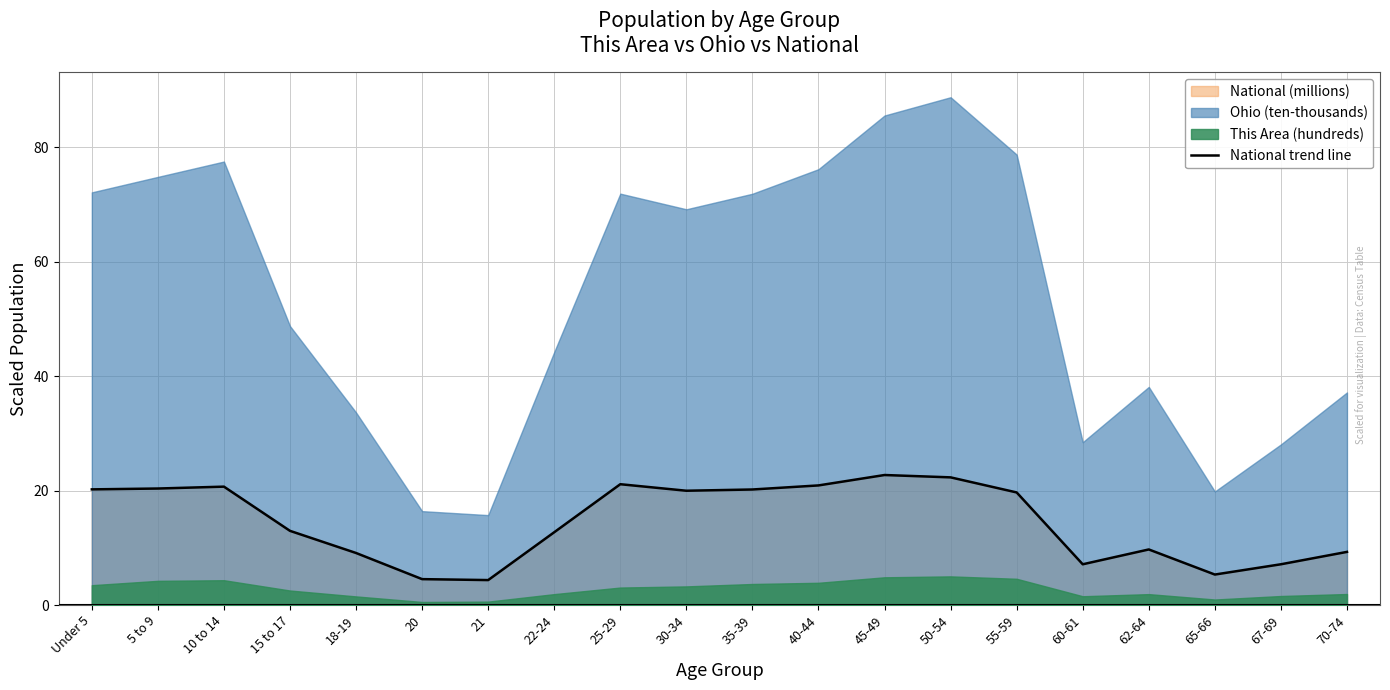

Between 5 to 9 and 70-74, which is larger?

5 to 9